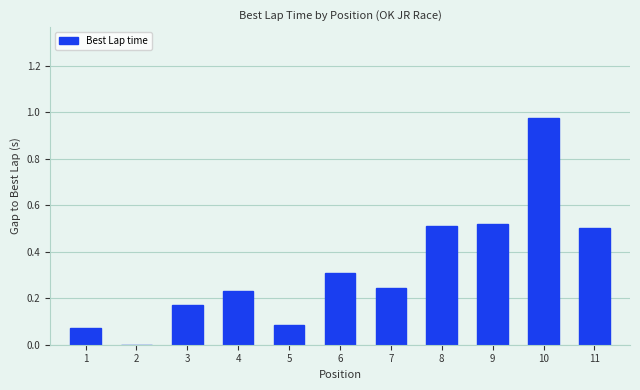

What is the difference between the values at 11 and 5?

0.4